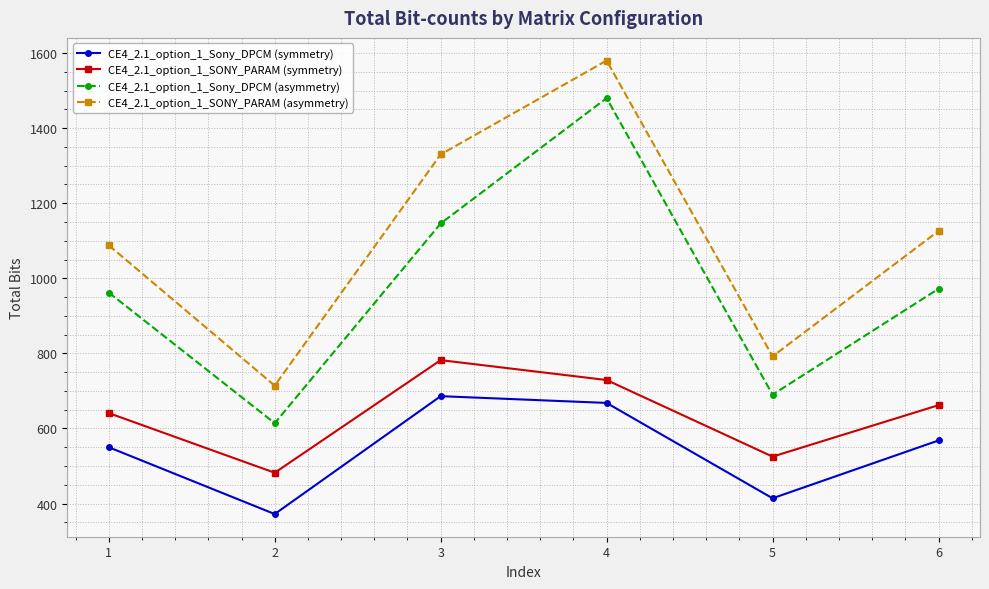

Is it true that CE4_2.1_option_1_Sony_DPCM (symmetry) equals 372 at 2?

True